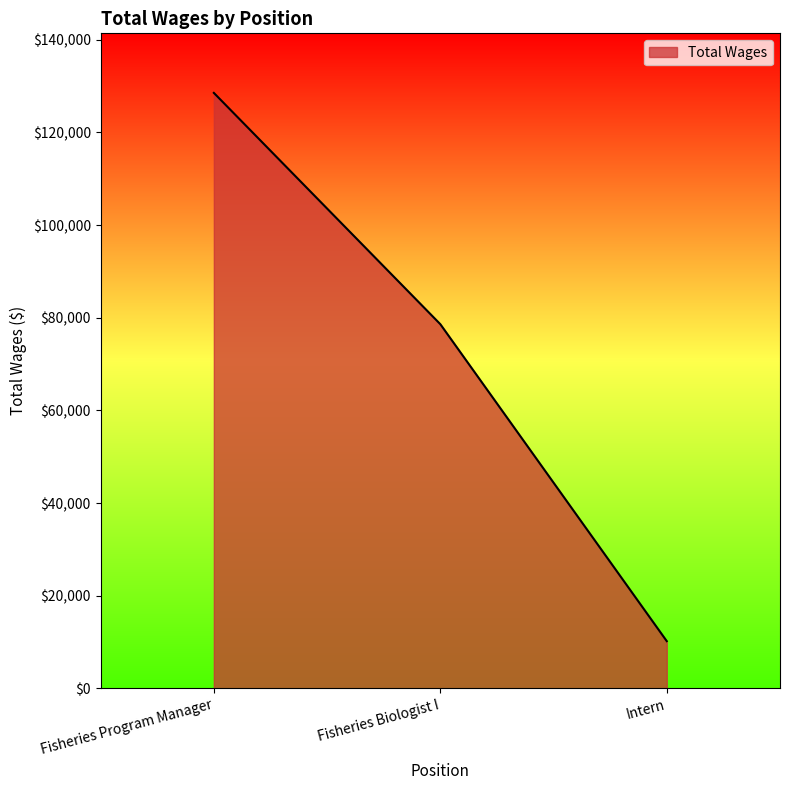

What position from the right is Intern?

1